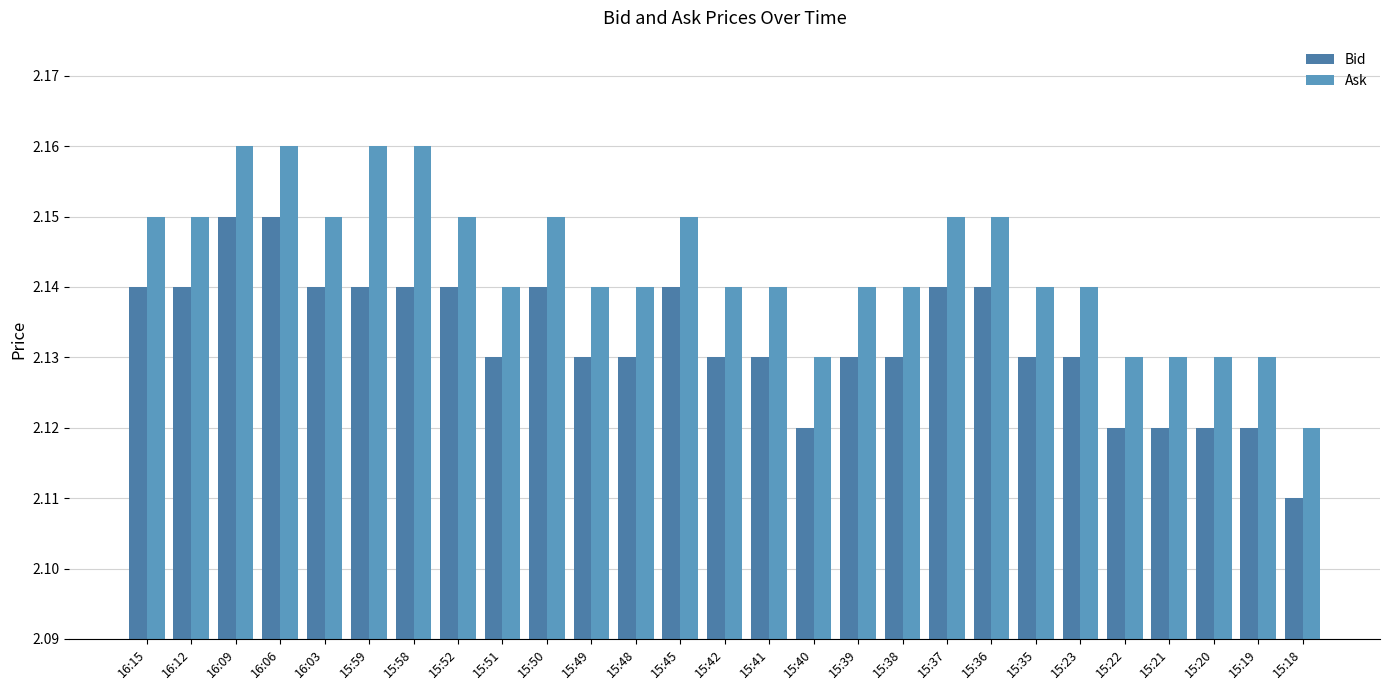

True or false: Bid has a value of 2.1 at 16:12.

True